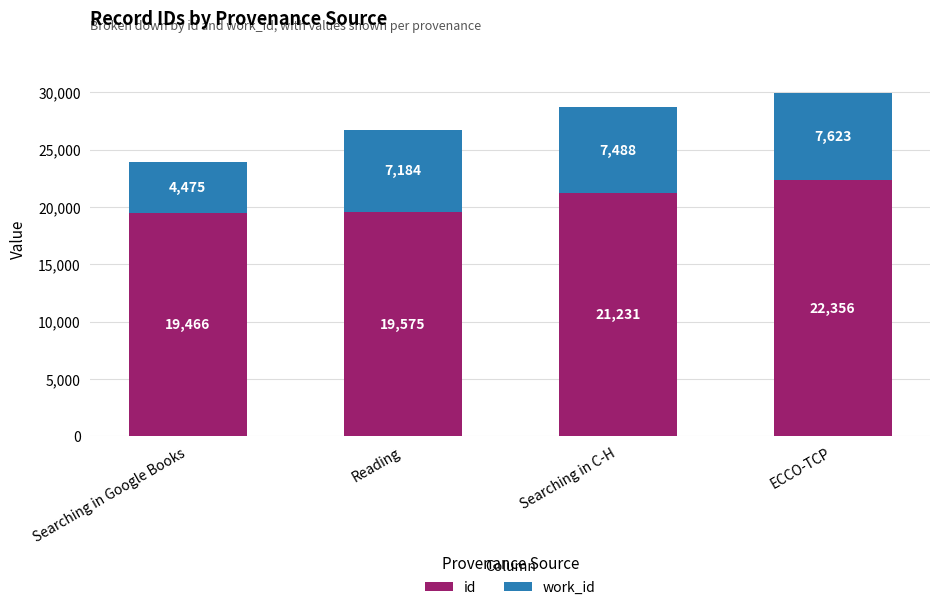

What is the highest value of the id series?

22356